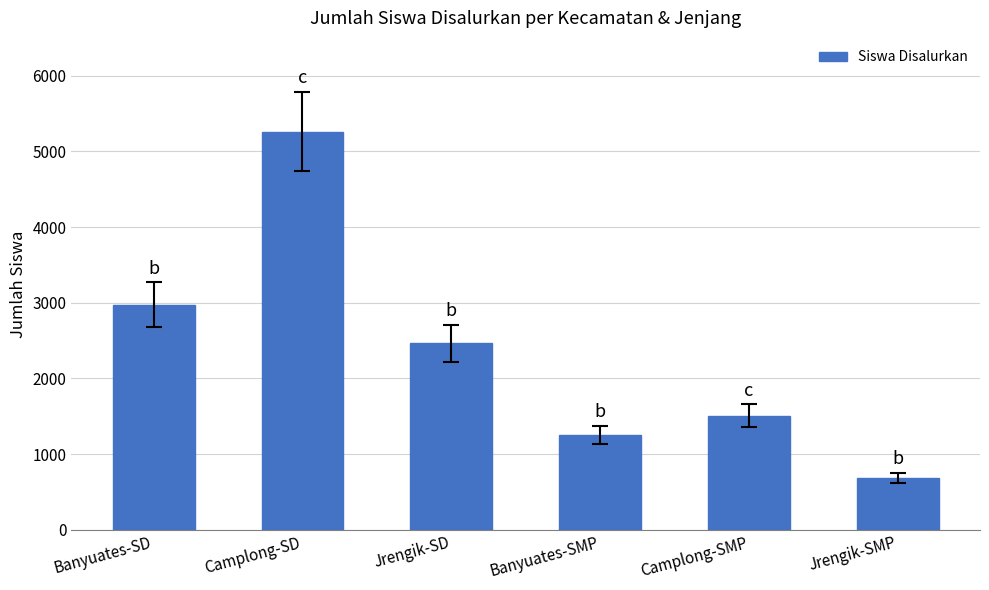

Which category has the lowest value across all series?

Jrengik-SMP